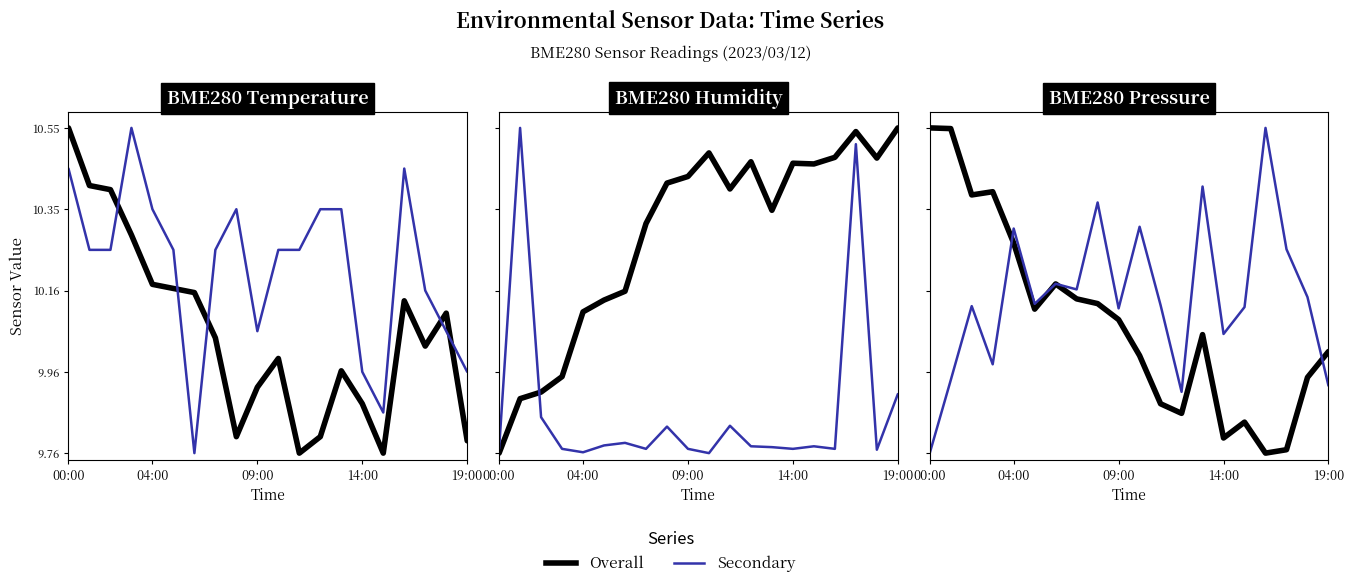

Which has a higher value, 16 or 12?

12